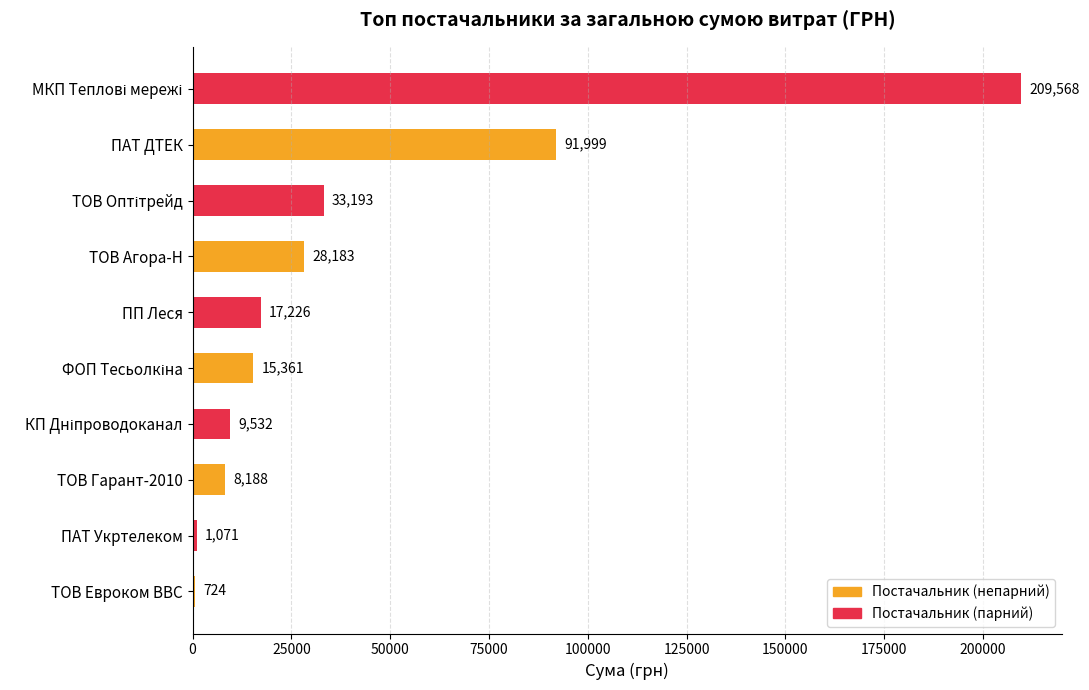

True or false: the data shows 8187.8 at ТОВ Гарант-2010.

True